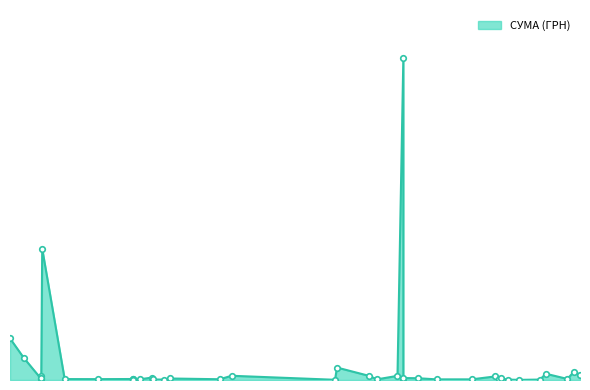

Approximately how many times larger is the value at 06.04.2018 compared to 08.05.2018?

2.8